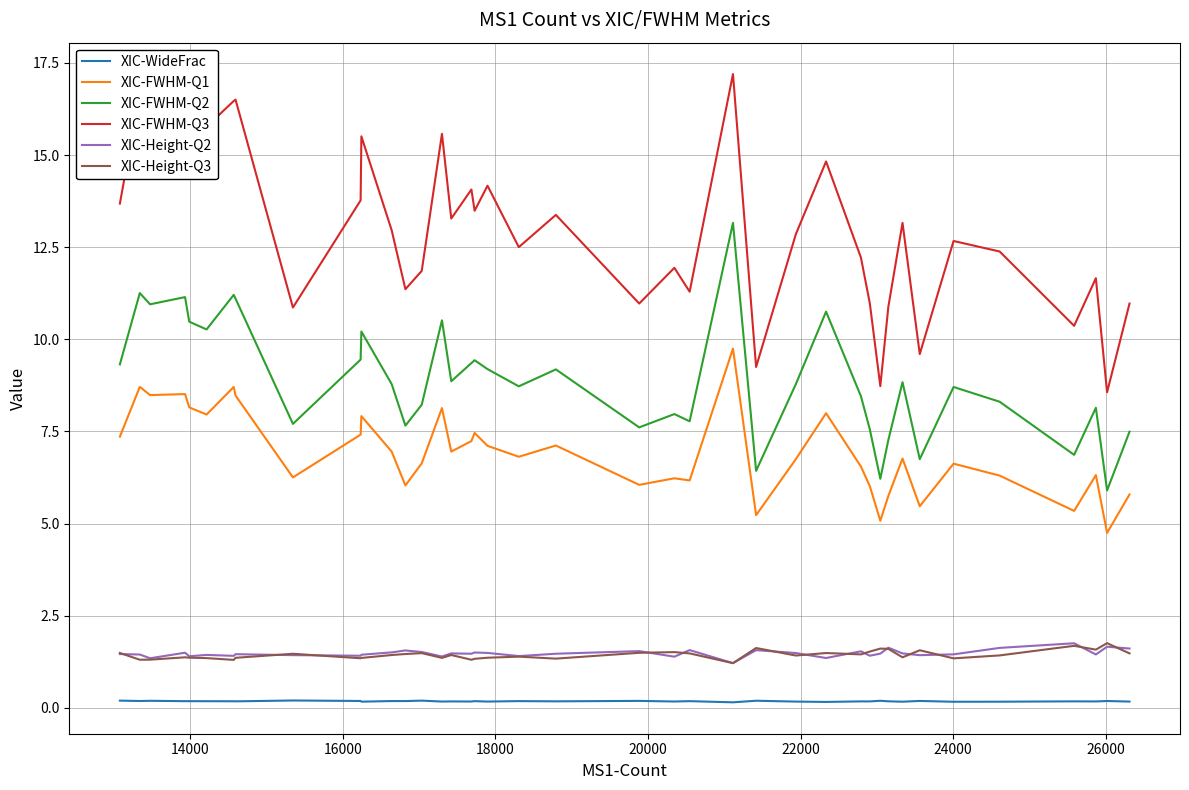

True or false: XIC-FWHM-Q2 and XIC-Height-Q3 cross at least once.

False